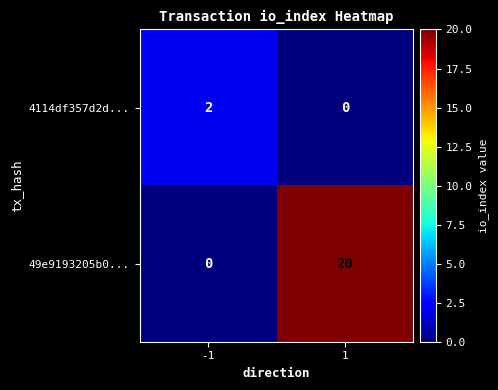

Which series changed the most between -1 and 1?

49e9193205b0...